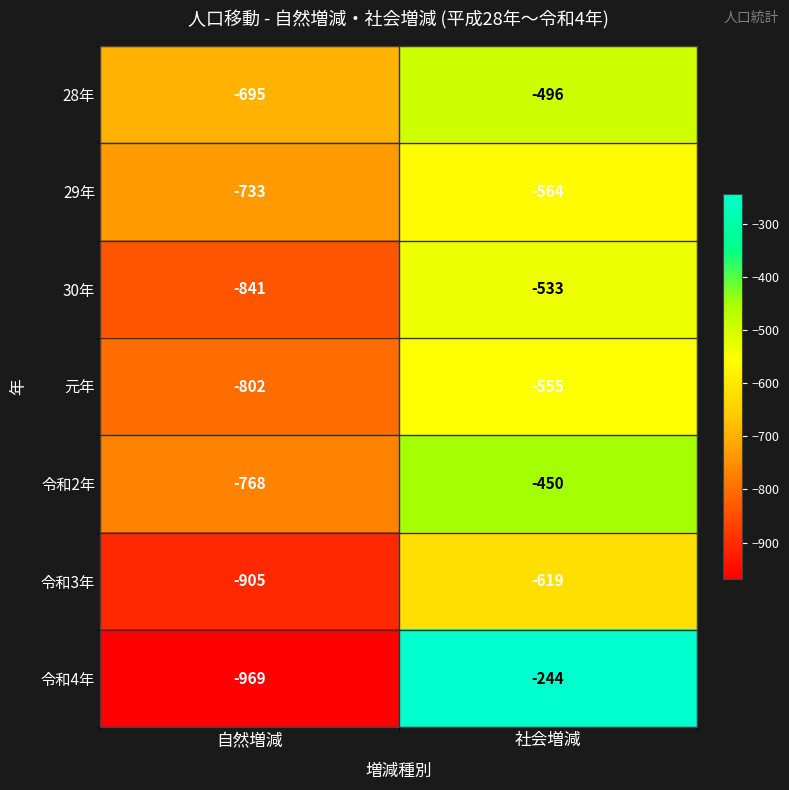

At which category is the sum across all series the highest?

社会増減